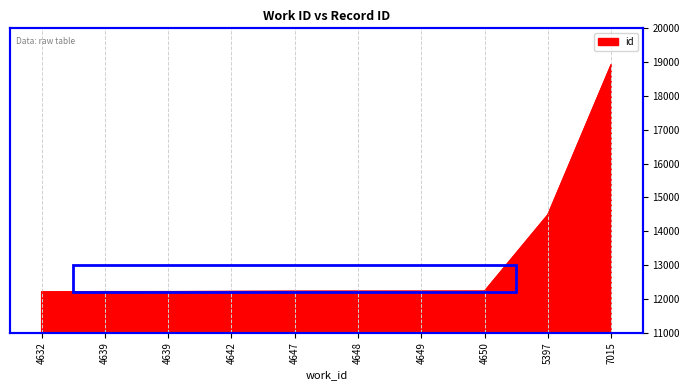

Reading left to right, what are all the values shown in this chart?

12208	12215	12216	12221	12227	12228	12229	12231	14487	18926